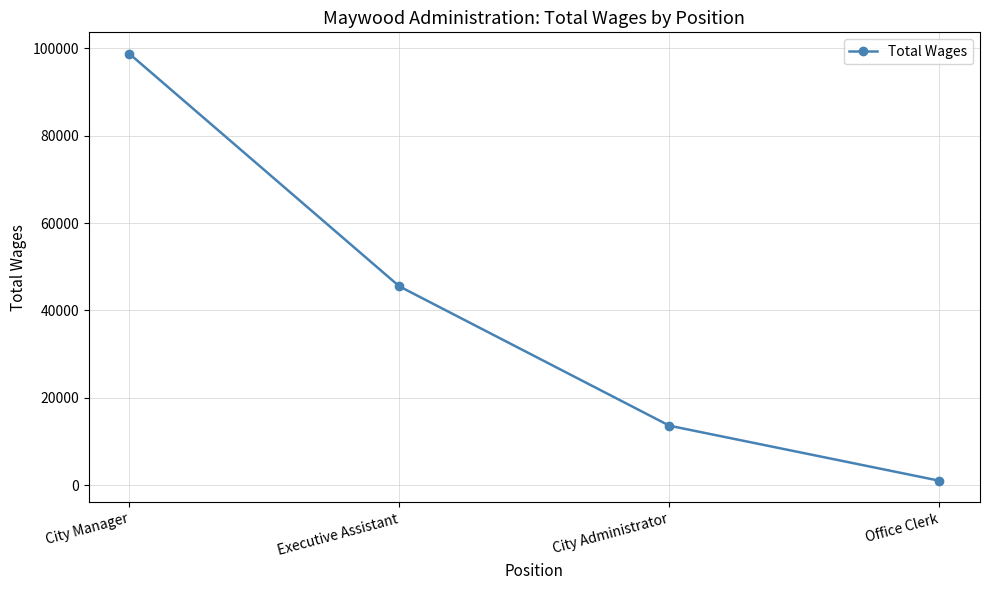

How many values are between 13593 and 98775?

3